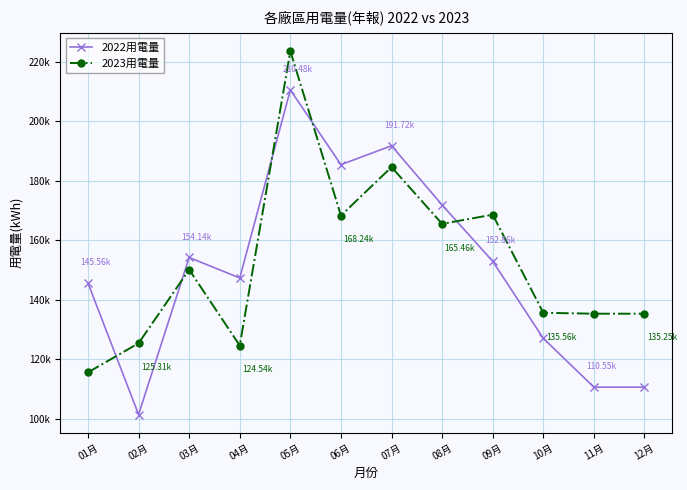

Between which two adjacent categories do 2022用電量 and 2023用電量 first intersect?

01月 and 02月